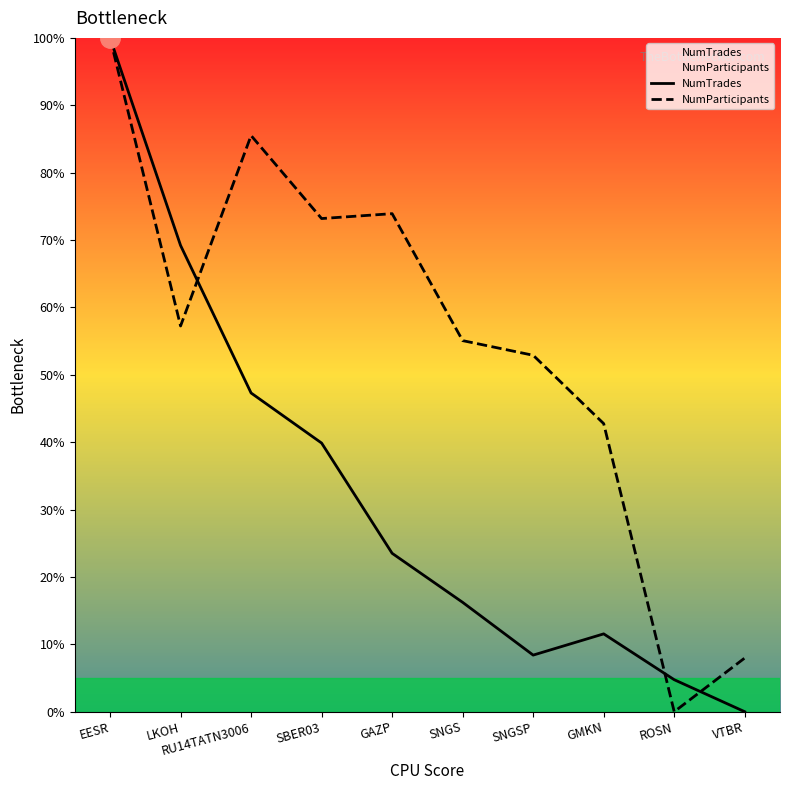

Which series has the largest total across all categories?

NumParticipants